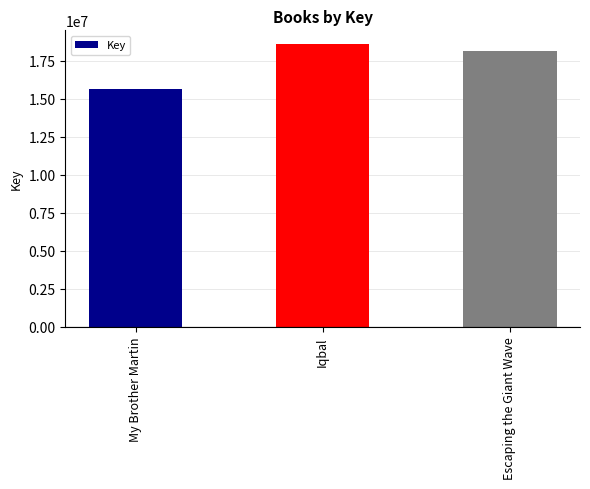

What is the sum of all values?

52423632